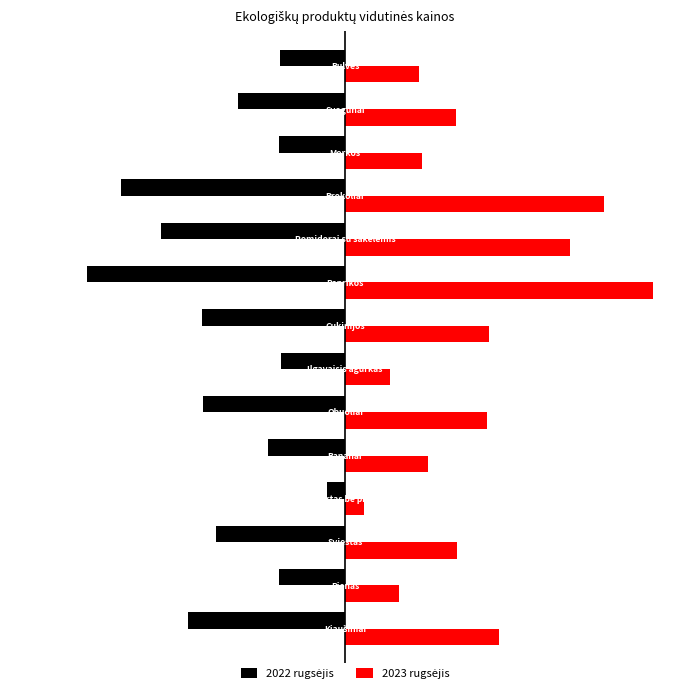

Which series has the largest range (max minus min)?

2023 rugsėjis